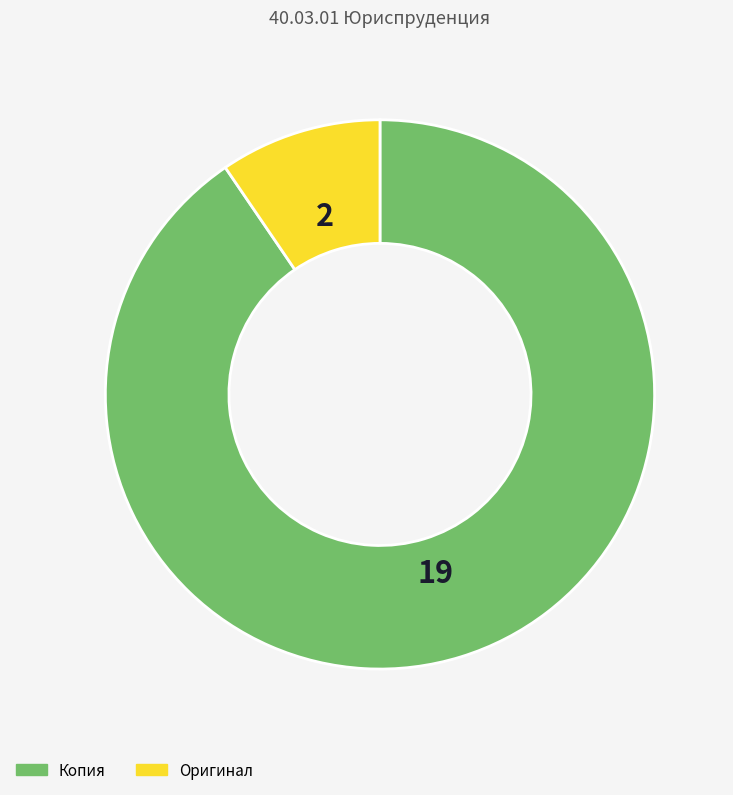

How many slices are in this pie chart?

2